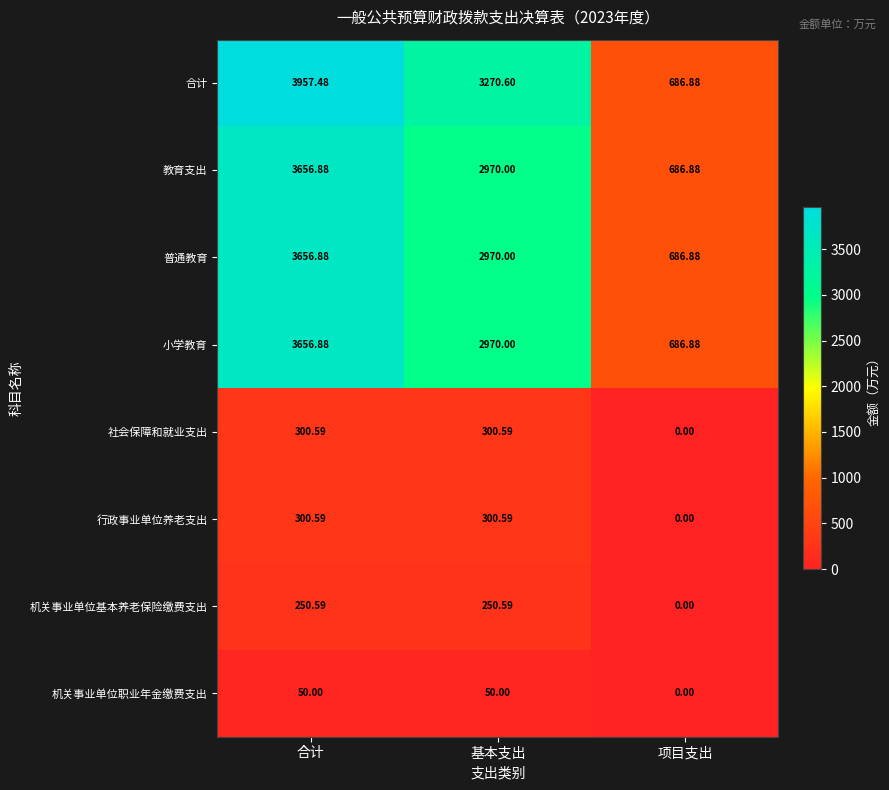

Which series has the largest total across all categories?

合计